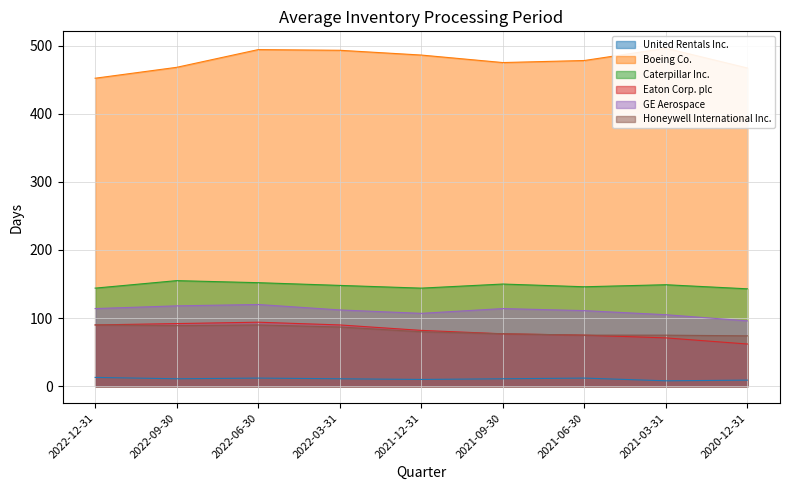

How many interior local peaks does the GE Aerospace series have?

2